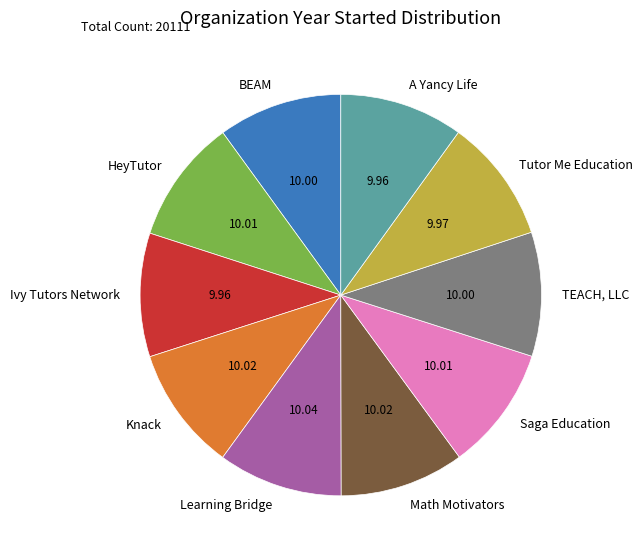

What is the ratio of the value at Tutor Me Education to the value at A Yancy Life?

1.0